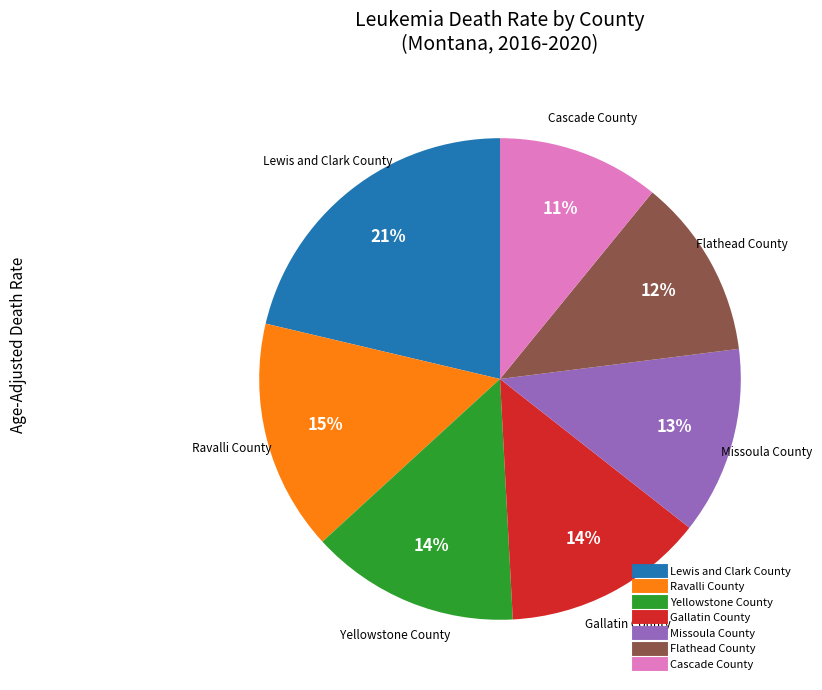

To the nearest percent, what portion does Missoula County represent?

13%